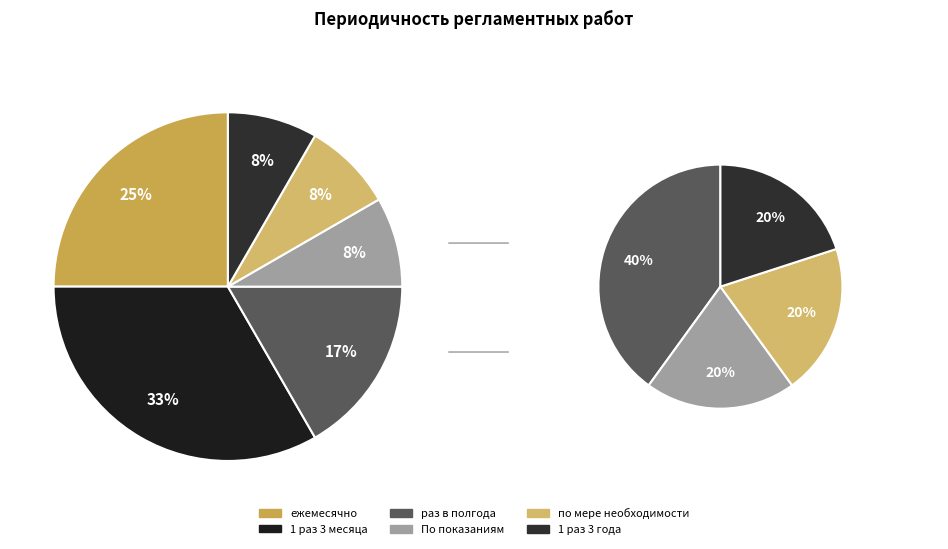

What is the largest slice in the pie chart?

1 раз 3 месяца